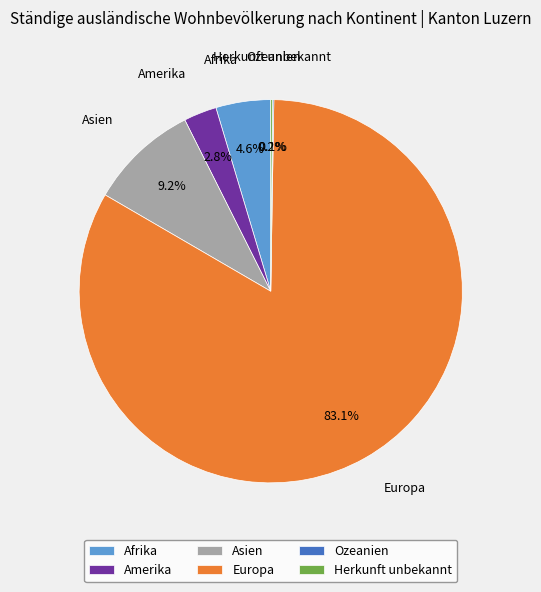

Which slice represents more than half of the pie?

Europa